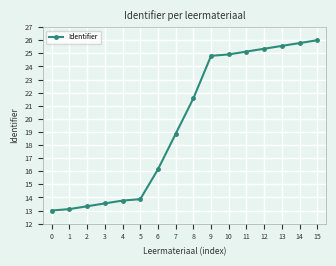

Which category has the highest value across all series?

15